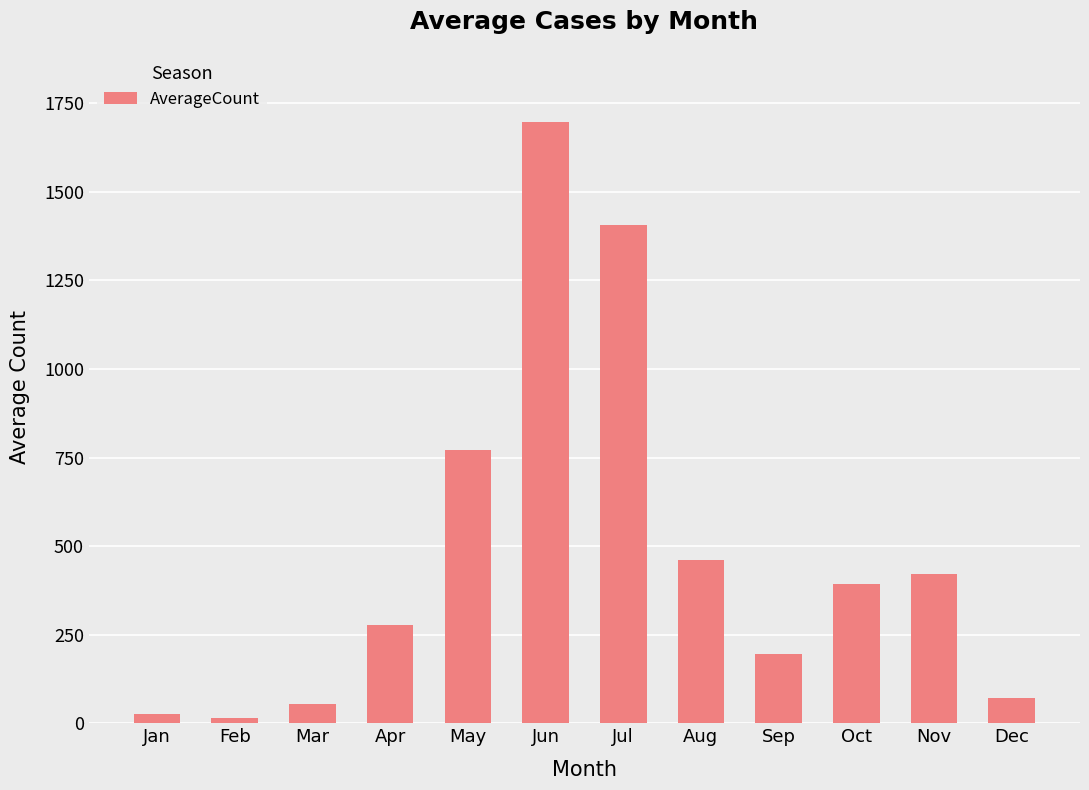

What is the change in value from Mar to Sep?

+143.0